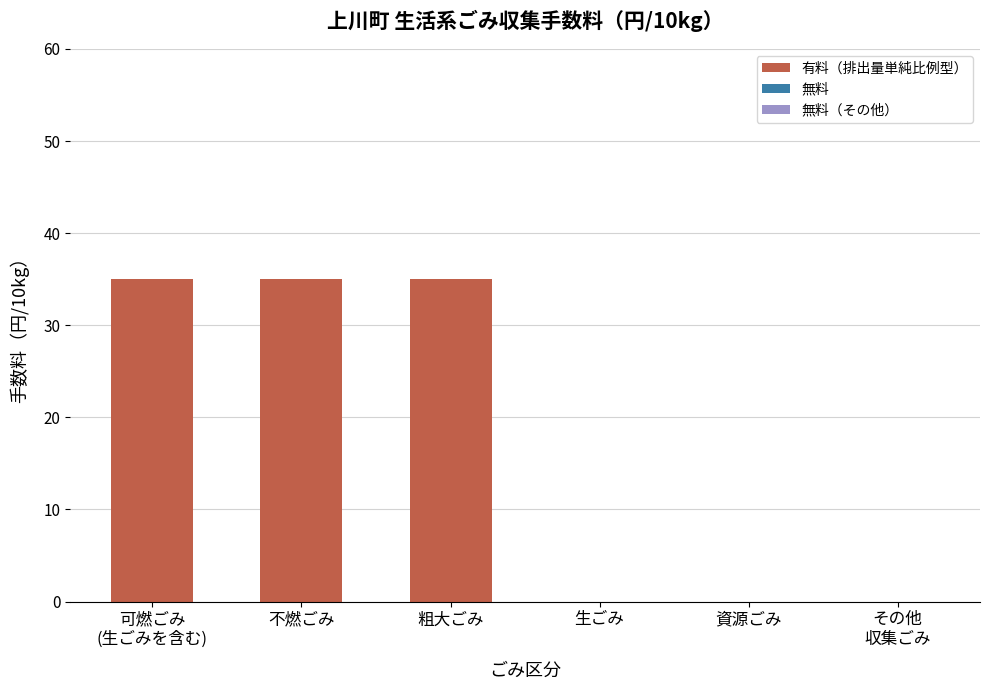

Is it true that the value at 資源ごみ is 0?

True